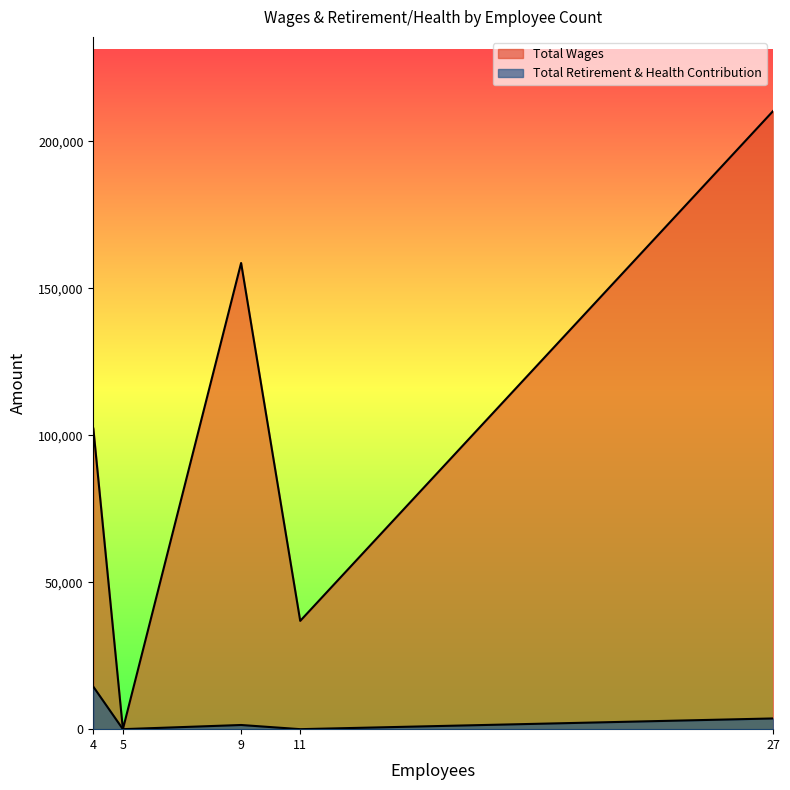

What is the difference between the highest and lowest values at 9?

157184